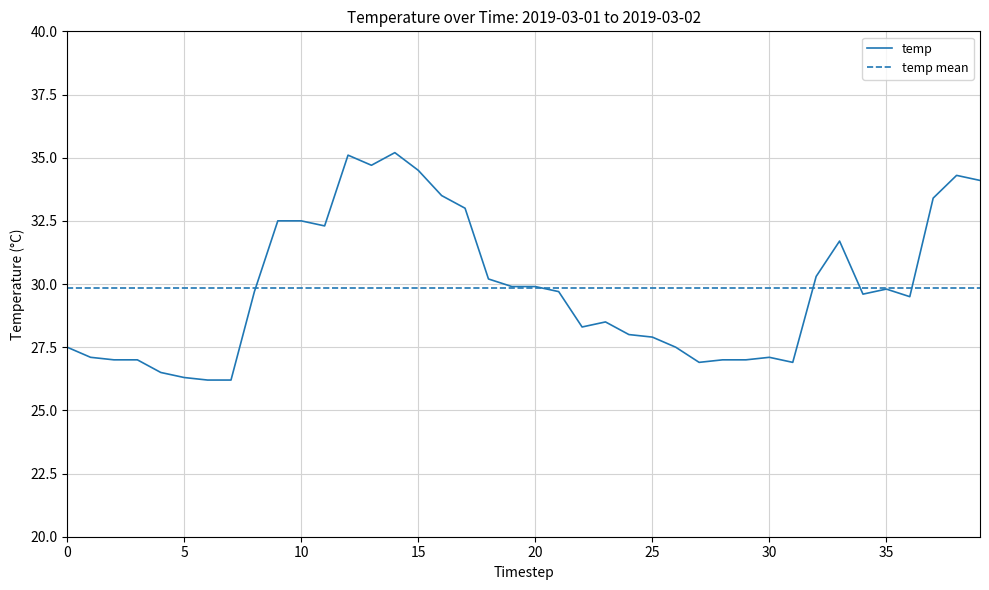

How many values are below 29?

18